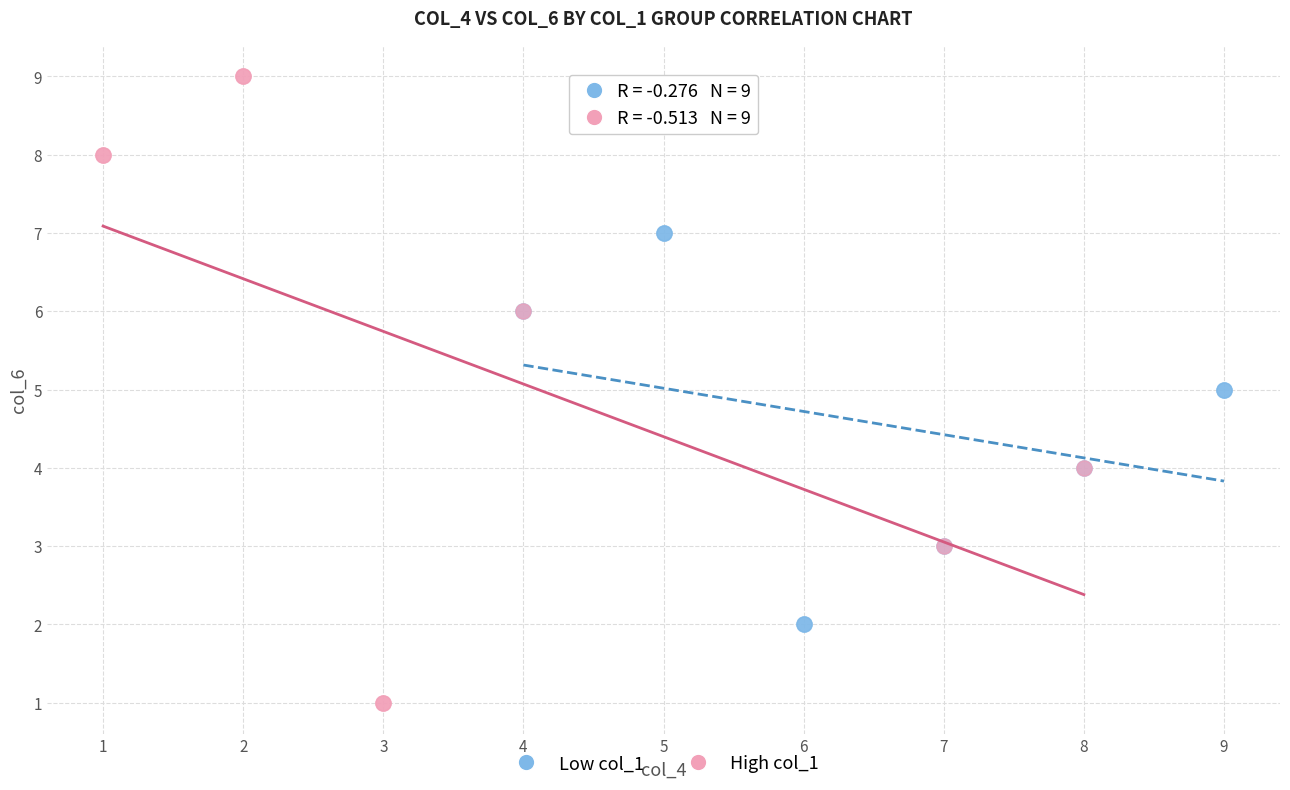

What are all the series names shown in the legend?

Low col_1, High col_1